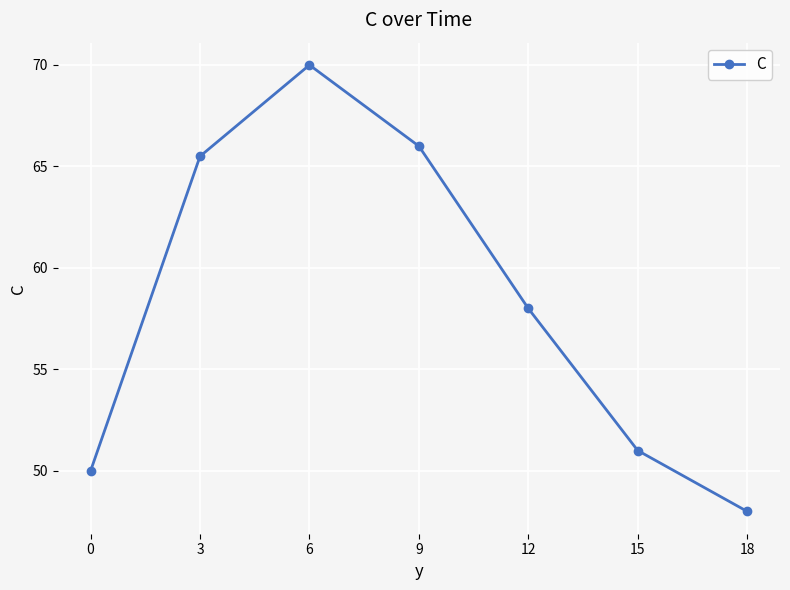

Is this an area chart (filled region under the line)?

No